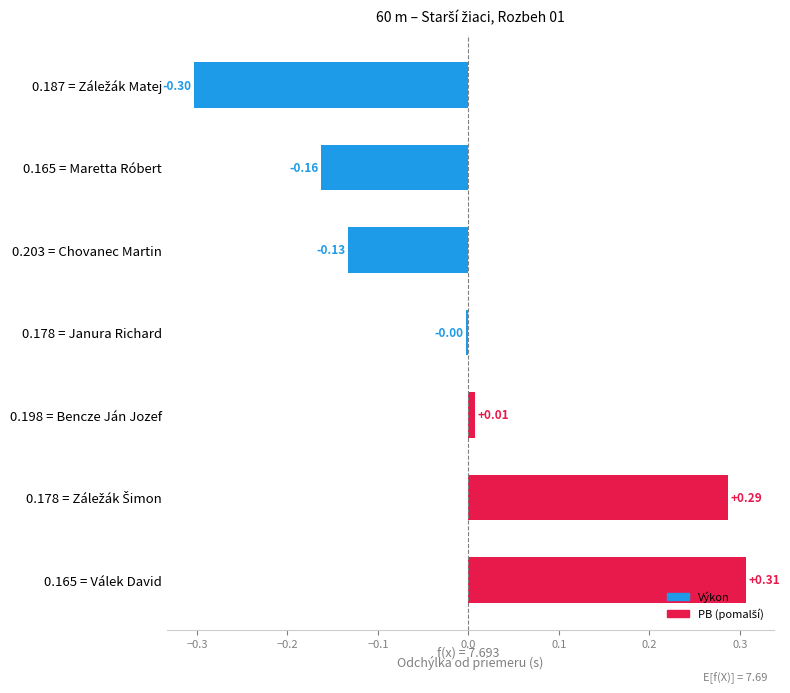

At which label is the value closest to 0?

0.178 = Janura Richard